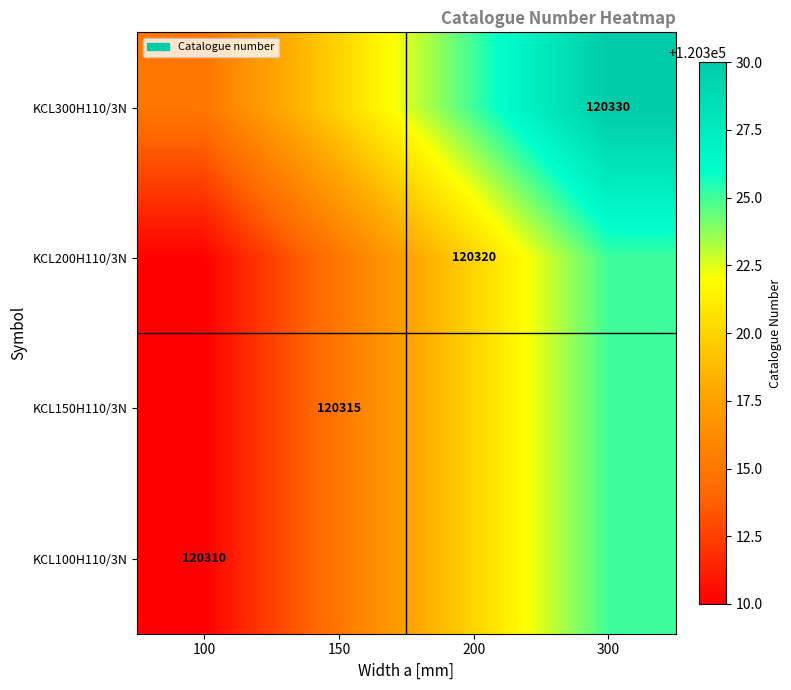

The KCL200H110/3N series shows 120320 at 200. True or false?

True